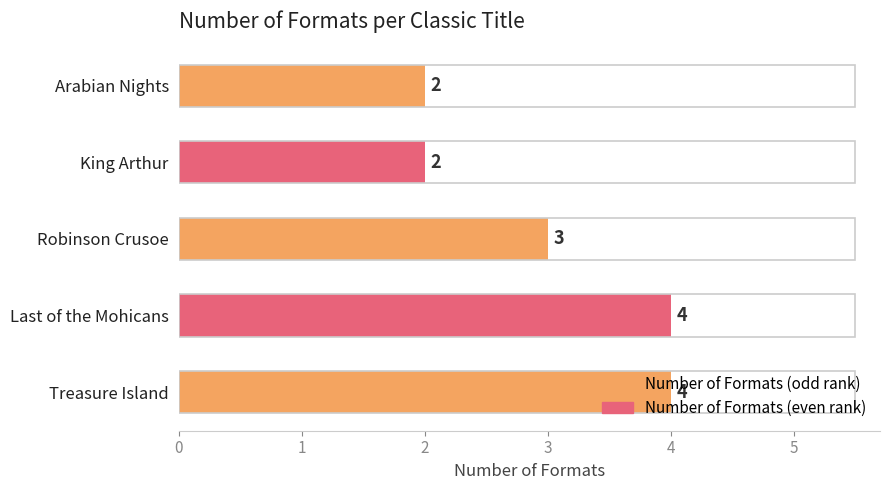

Are the bars horizontal?

Yes